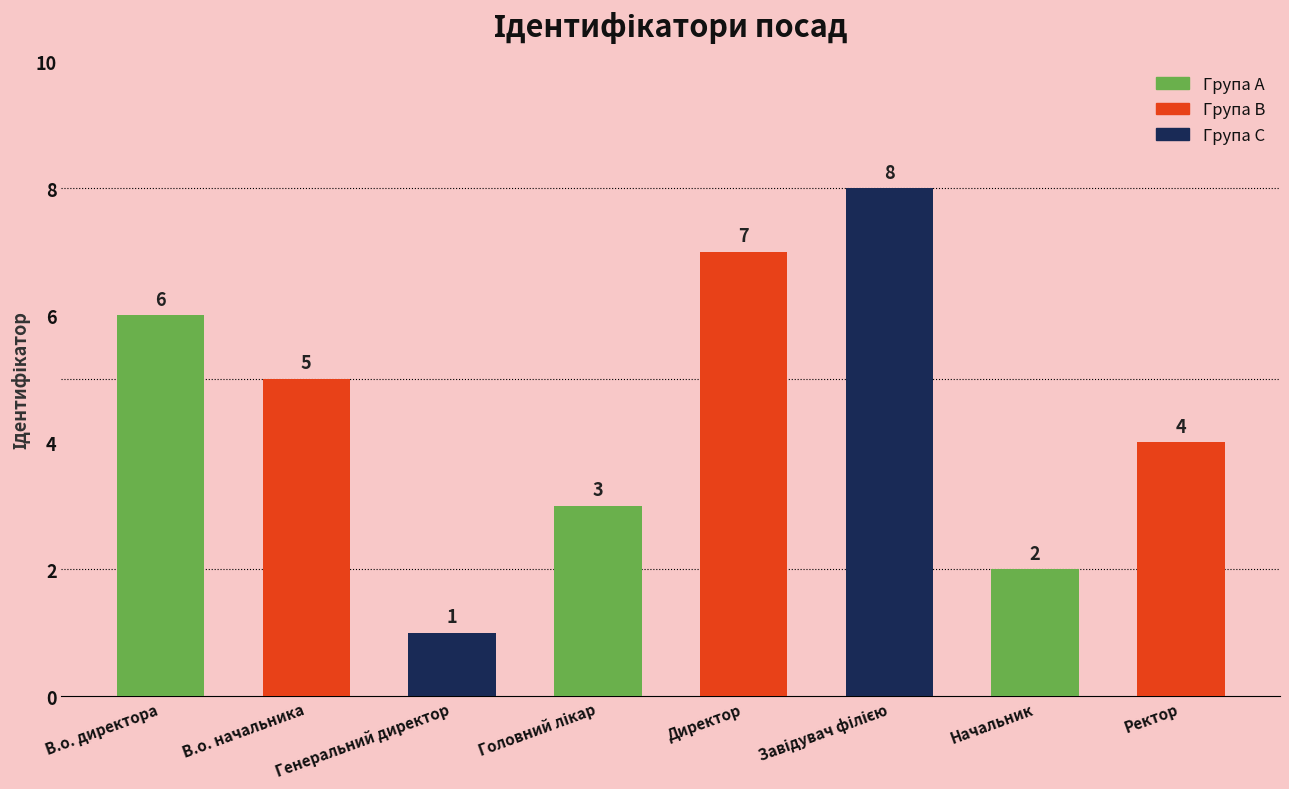

What value does the data have at В.о. директора?

6